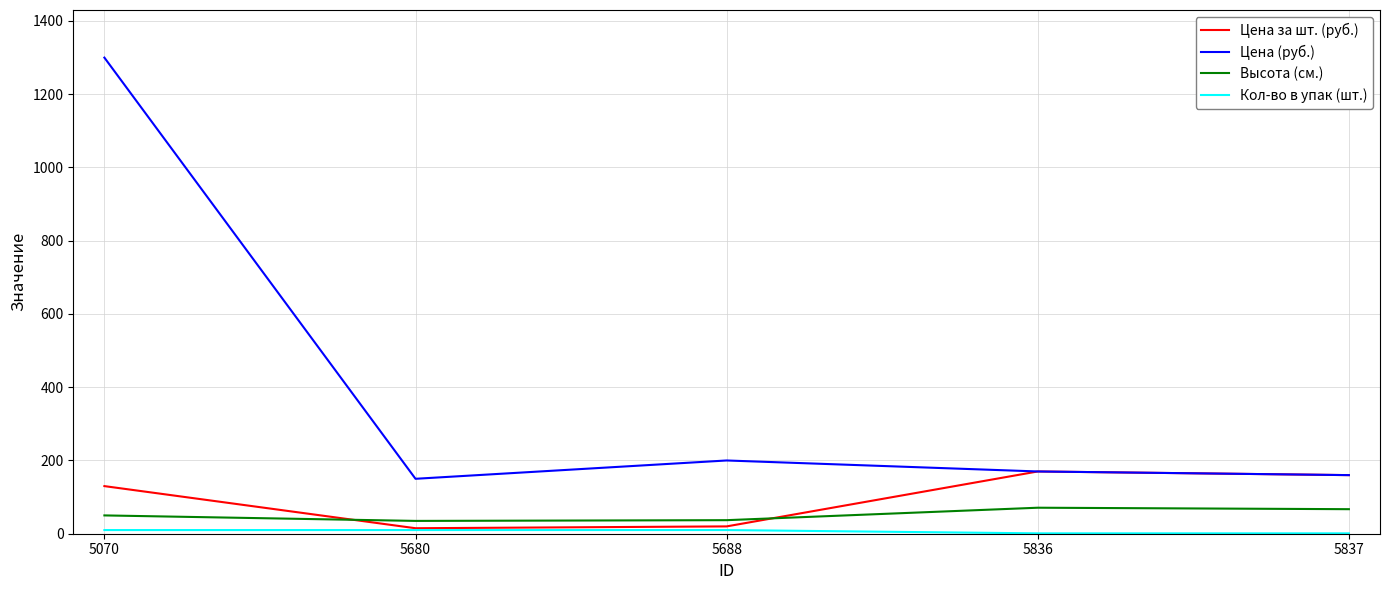

How many interior local peaks does the Цена (руб.) series have?

1